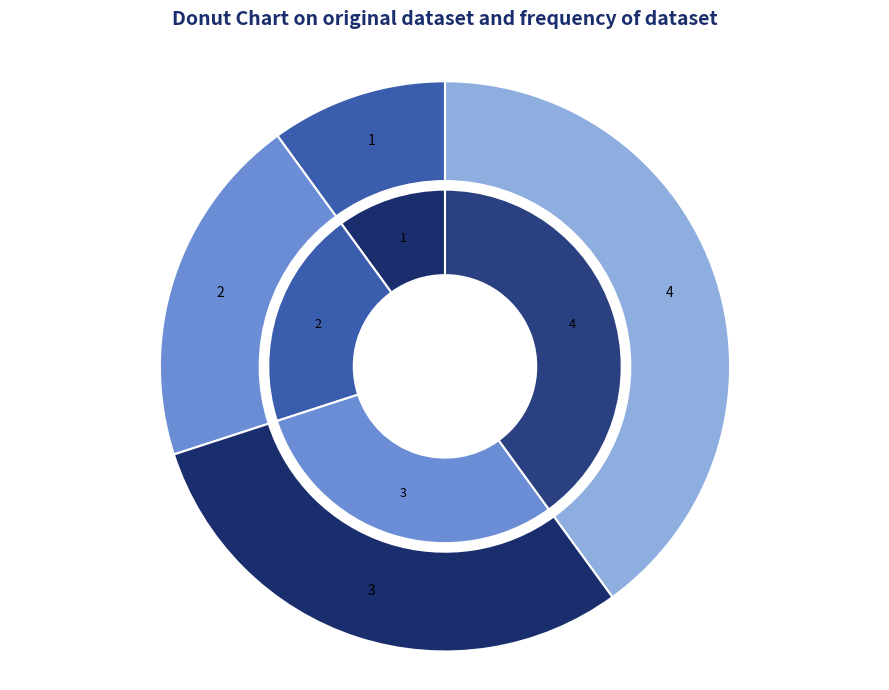

Does any single category account for the majority?

No